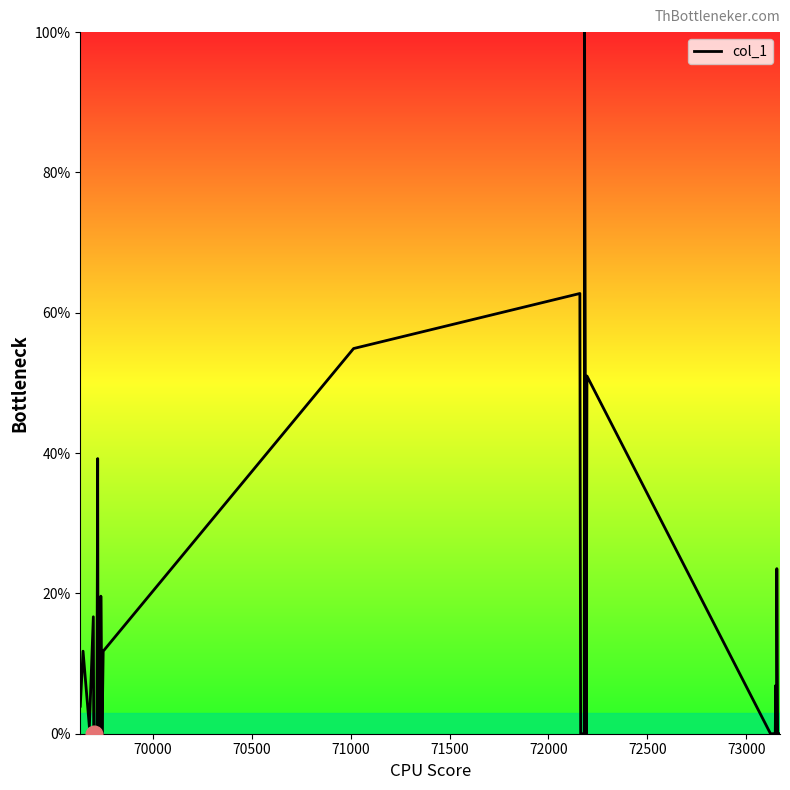

What is the greatest value displayed?

100.0